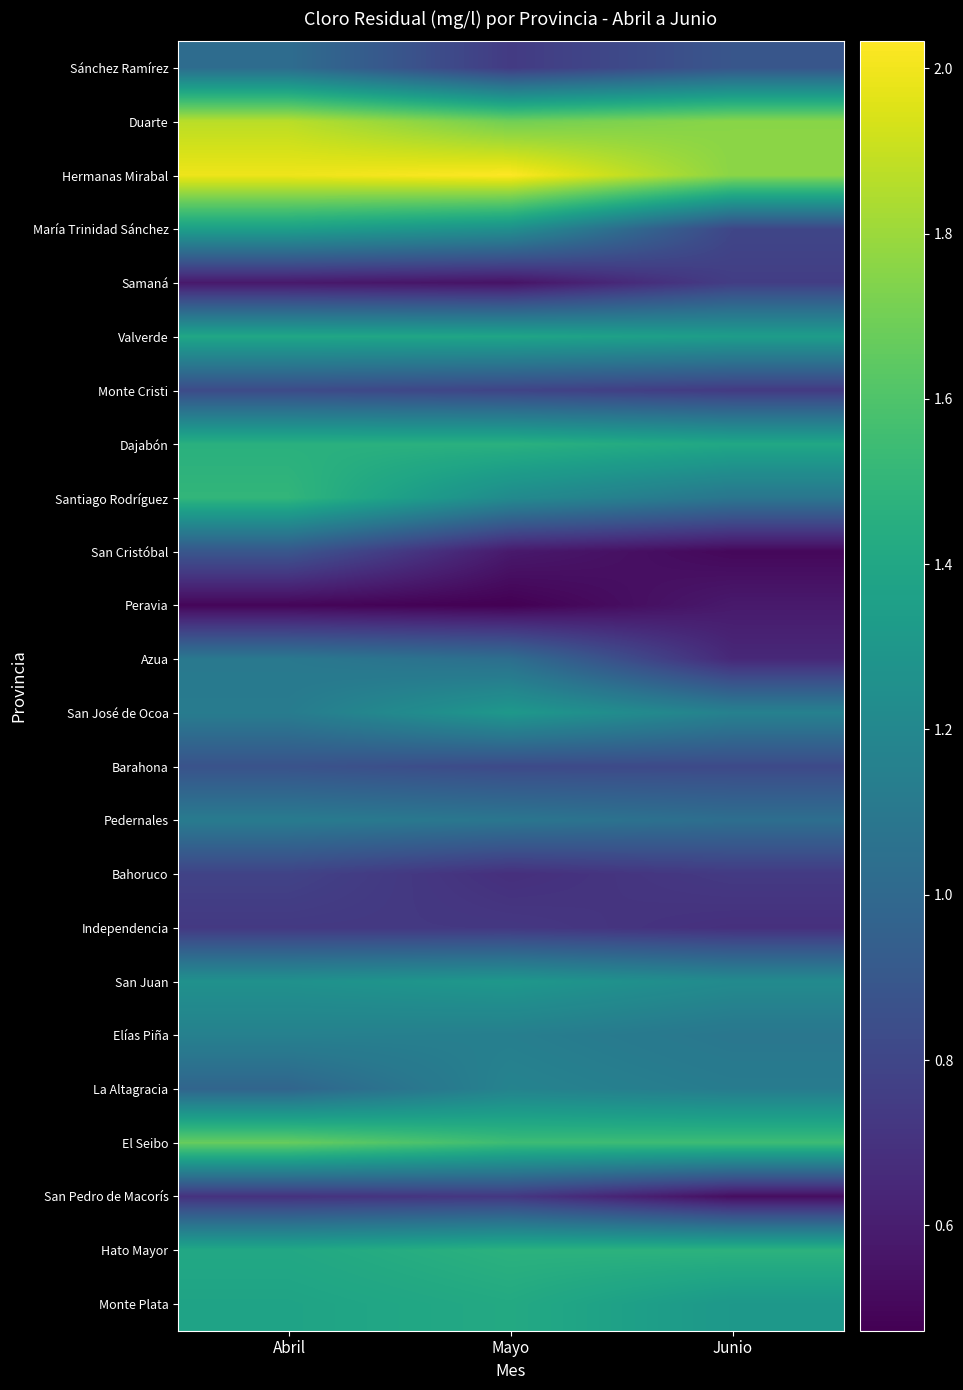

Reading left to right, what are all the values shown in this chart?

Sánchez Ramírez: Abril=1.0	Mayo=0.7	Junio=0.9
Duarte: Abril=1.9	Mayo=1.7	Junio=1.8
Hermanas Mirabal: Abril=2.0	Mayo=2.0	Junio=1.8
María Trinidad Sánchez: Abril=1.4	Mayo=1.2	Junio=0.8
Samaná: Abril=0.6	Mayo=0.6	Junio=0.8
Valverde: Abril=1.4	Mayo=1.4	Junio=1.3
Monte Cristi: Abril=0.8	Mayo=0.8	Junio=0.7
Dajabón: Abril=1.5	Mayo=1.5	Junio=1.4
Santiago Rodríguez: Abril=1.5	Mayo=1.2	Junio=1.1
San Cristóbal: Abril=0.9	Mayo=0.6	Junio=0.5
Peravia: Abril=0.5	Mayo=0.5	Junio=0.6
Azua: Abril=1.1	Mayo=1.0	Junio=0.7
San José de Ocoa: Abril=1.1	Mayo=1.3	Junio=1.2
Barahona: Abril=0.9	Mayo=0.8	Junio=0.8
Pedernales: Abril=1.1	Mayo=1.1	Junio=1.0
Bahoruco: Abril=0.8	Mayo=0.7	Junio=0.7
Independencia: Abril=0.7	Mayo=0.7	Junio=0.7
San Juan: Abril=1.3	Mayo=1.3	Junio=1.2
Elías Piña: Abril=1.2	Mayo=1.1	Junio=1.1
La Altagracia: Abril=1.0	Mayo=1.2	Junio=1.1
El Seibo: Abril=1.7	Mayo=1.5	Junio=1.5
San Pedro de Macorís: Abril=0.7	Mayo=0.7	Junio=0.5
Hato Mayor: Abril=1.4	Mayo=1.5	Junio=1.5
Monte Plata: Abril=1.4	Mayo=1.4	Junio=1.3